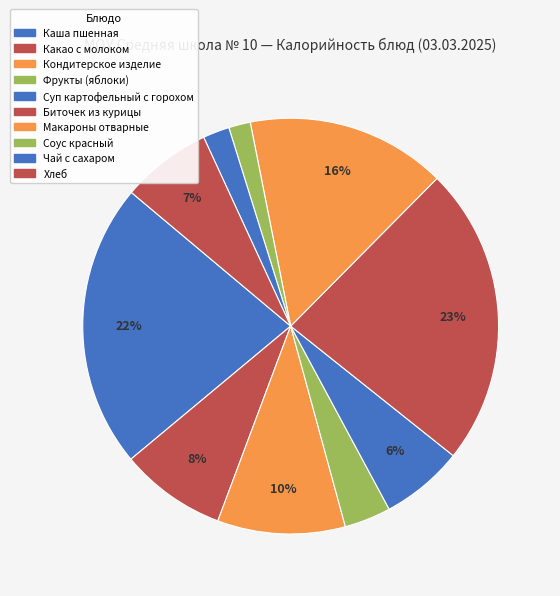

How many segments does this pie chart have?

10